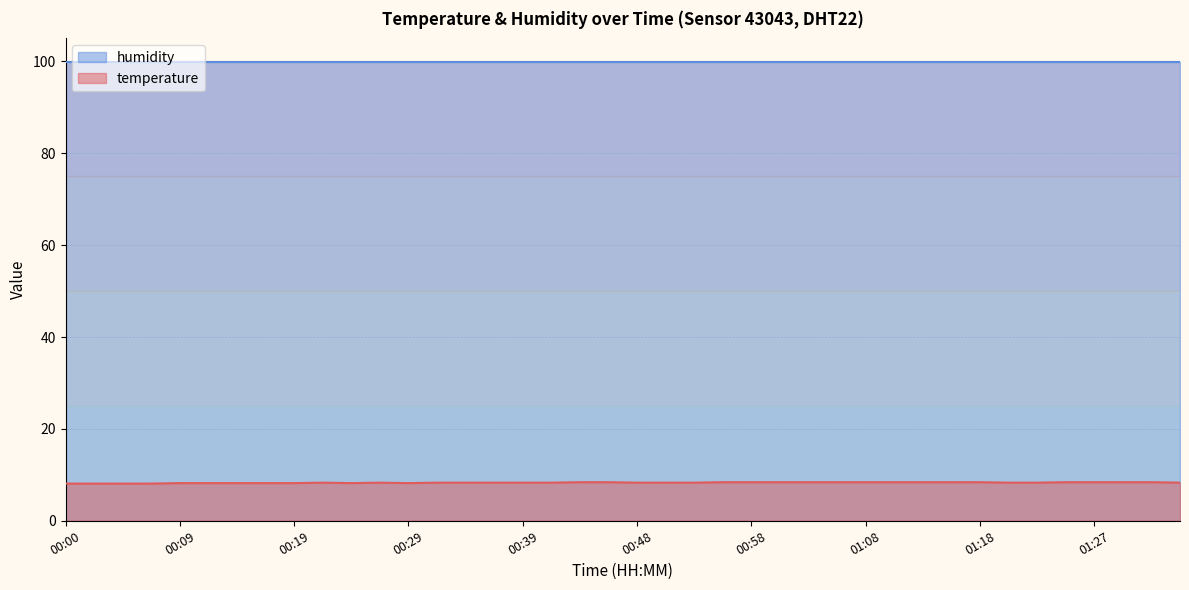

Reading right to left, extract all data points from this chart.

8.3	8.4	8.4	8.4	8.4	8.3	8.3	8.4	8.4	8.4	8.4	8.4	8.4	8.4	8.4	8.4	8.4	8.3	8.3	8.3	8.4	8.4	8.3	8.3	8.3	8.3	8.3	8.2	8.3	8.2	8.3	8.2	8.2	8.2	8.2	8.2	8.1	8.1	8.1	8.1